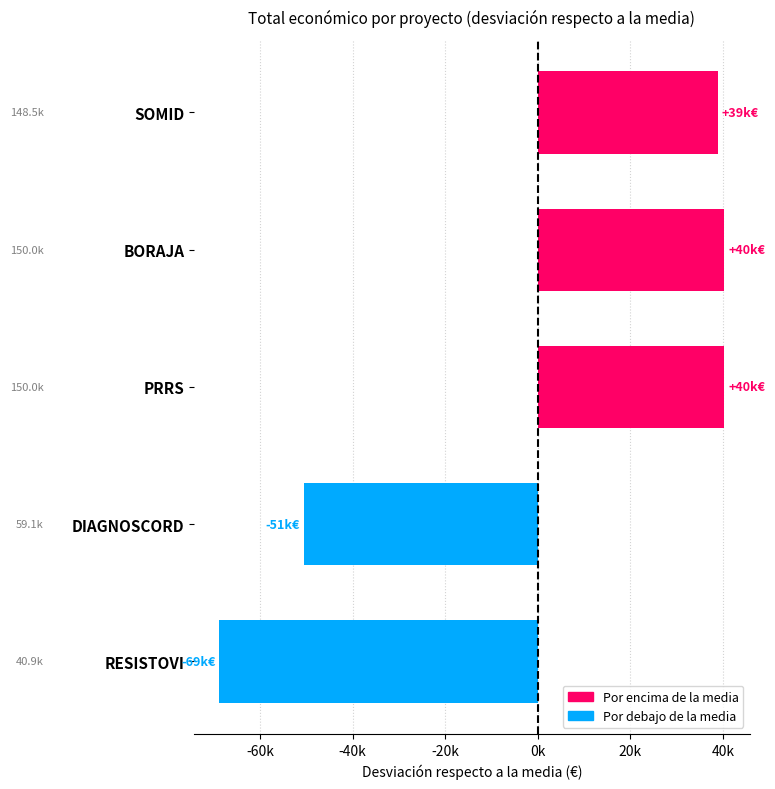

Are the bars horizontal?

Yes